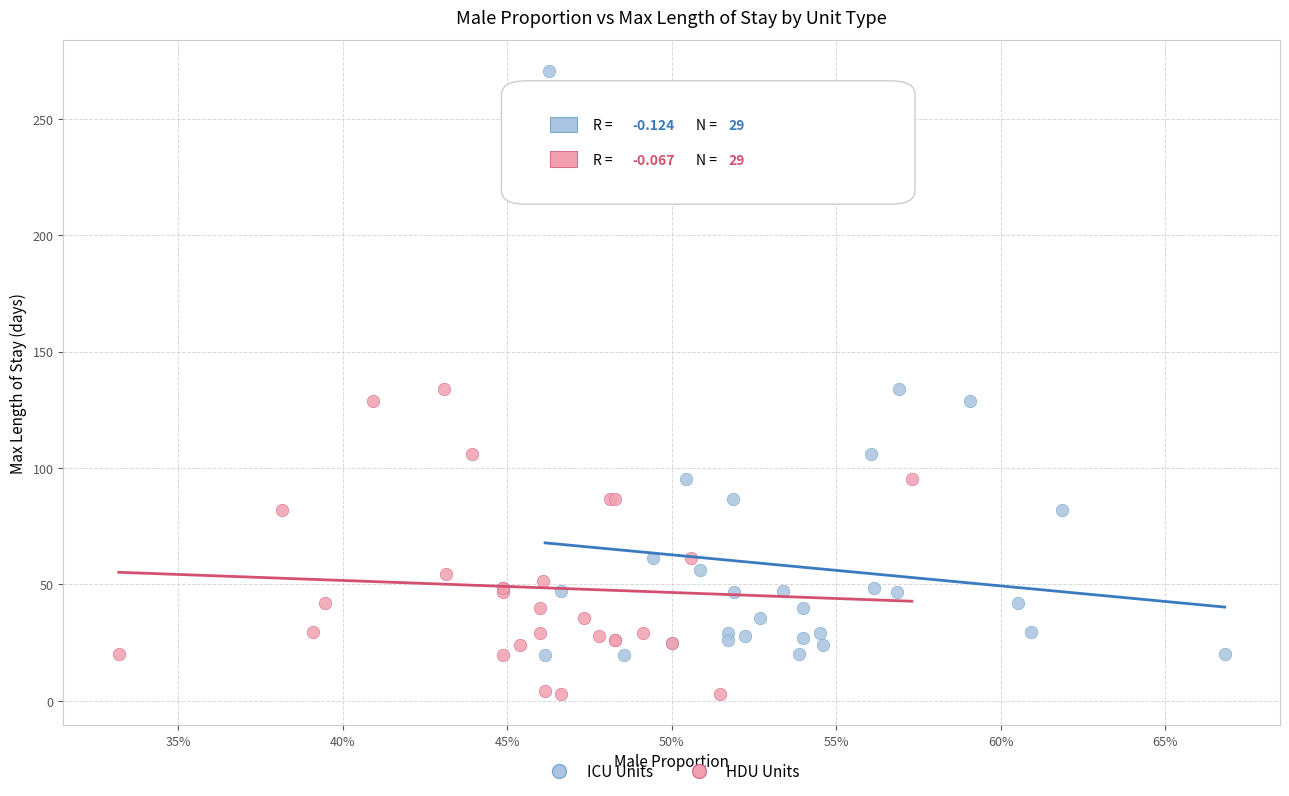

Which series contains the highest Y value?

ICU Units